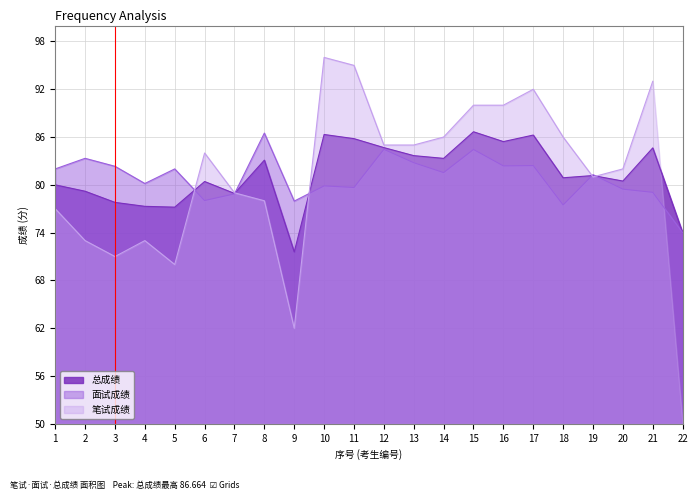

Is the value of 面试成绩 at 10 greater than the value of 总成绩 at 19?

No